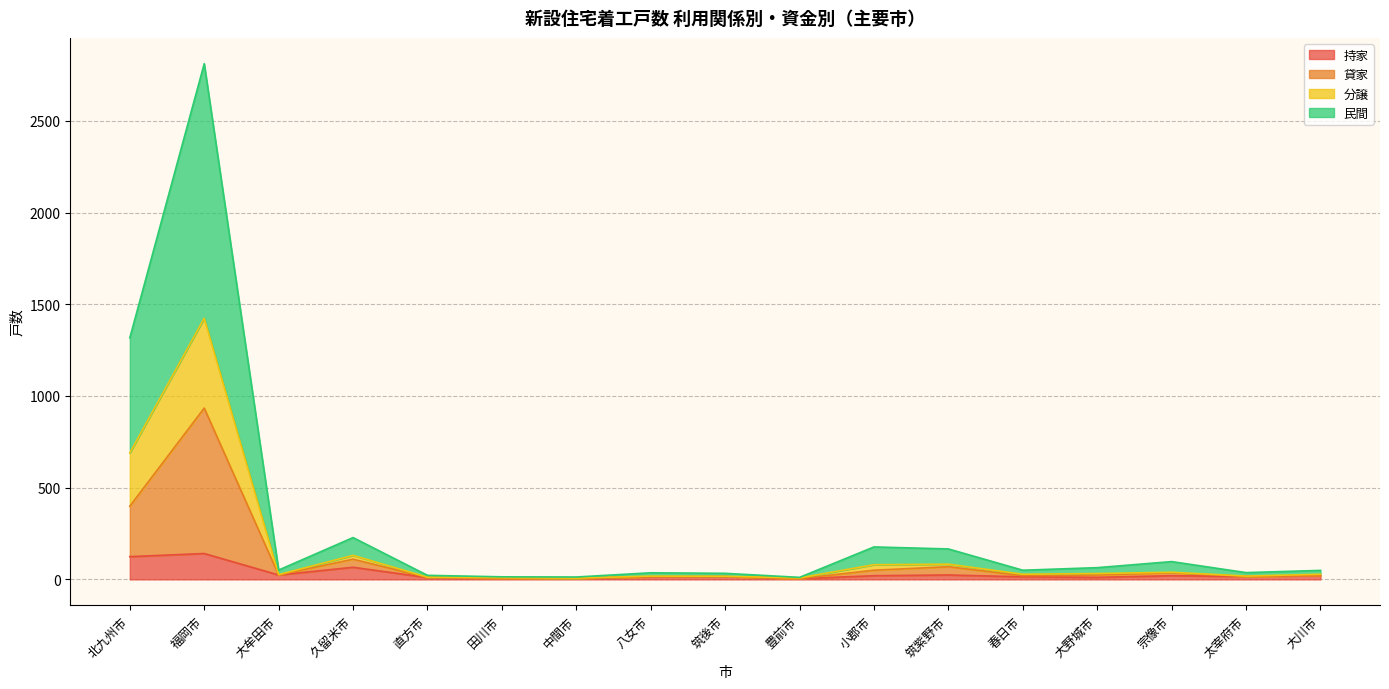

At which label does 民間 reach its peak?

福岡市